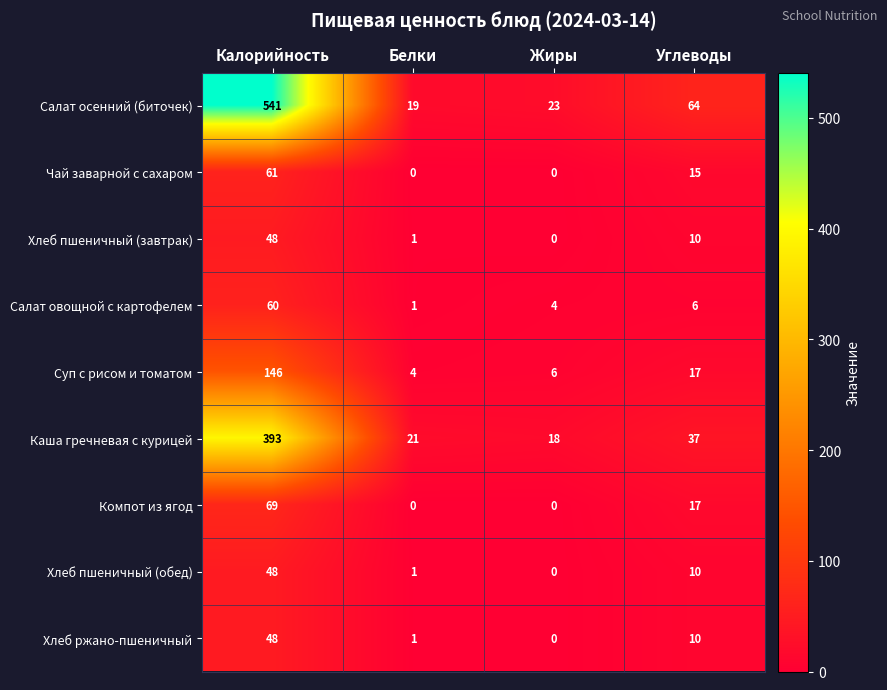

The value of Хлеб пшеничный (завтрак) at Углеводы is 16. True or false?

False